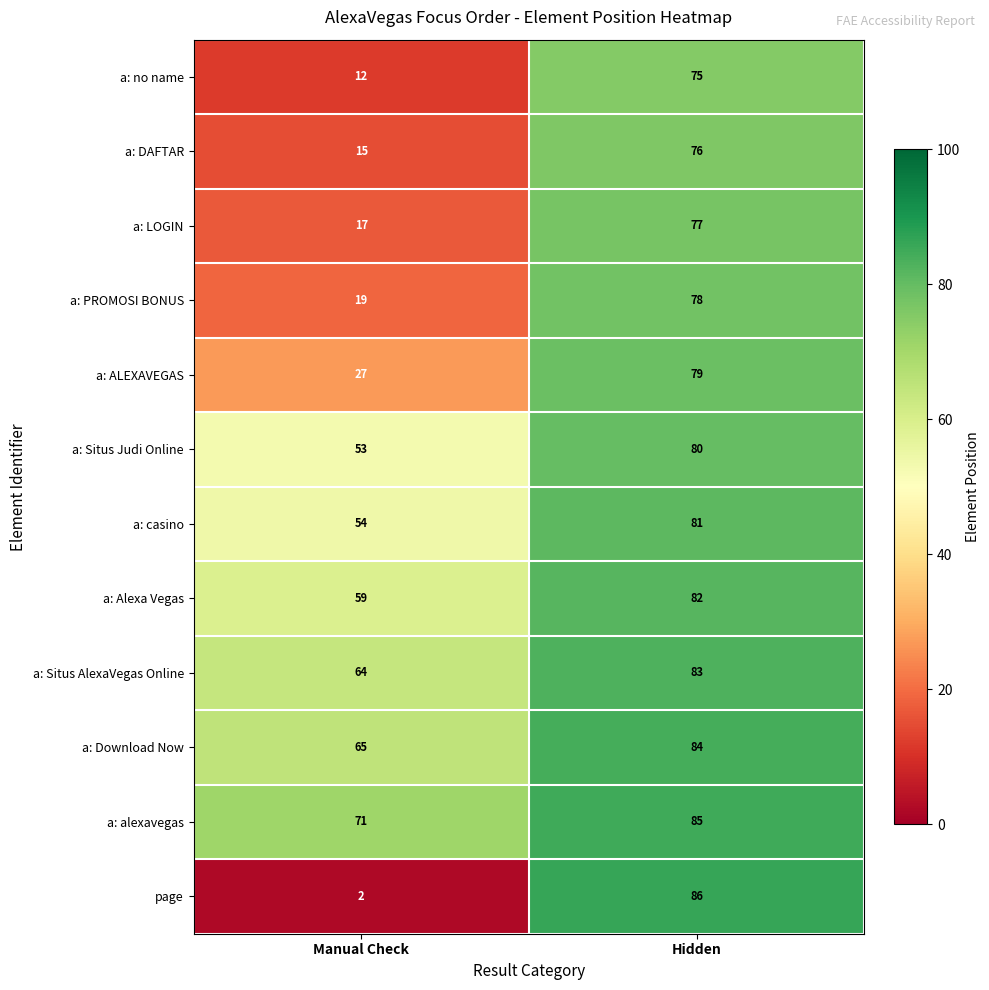

At Manual Check, list the series in order from largest to smallest.

a: alexavegas, a: Download Now, a: Situs AlexaVegas Online, a: Alexa Vegas, a: casino, a: Situs Judi Online, a: ALEXAVEGAS, a: PROMOSI BONUS, a: LOGIN, a: DAFTAR, a: no name, page